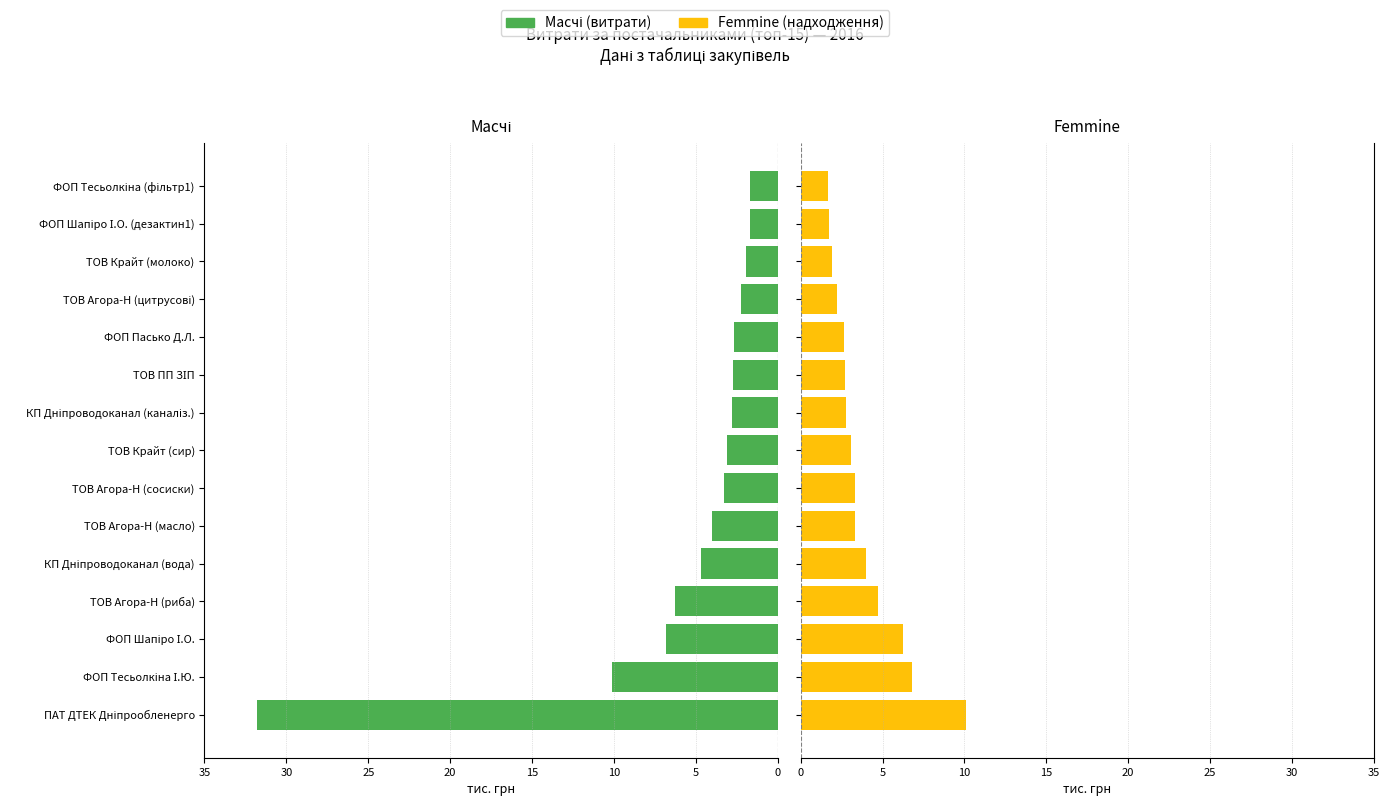

What is the difference between the maximum and minimum values in the Femmine series?

8.5